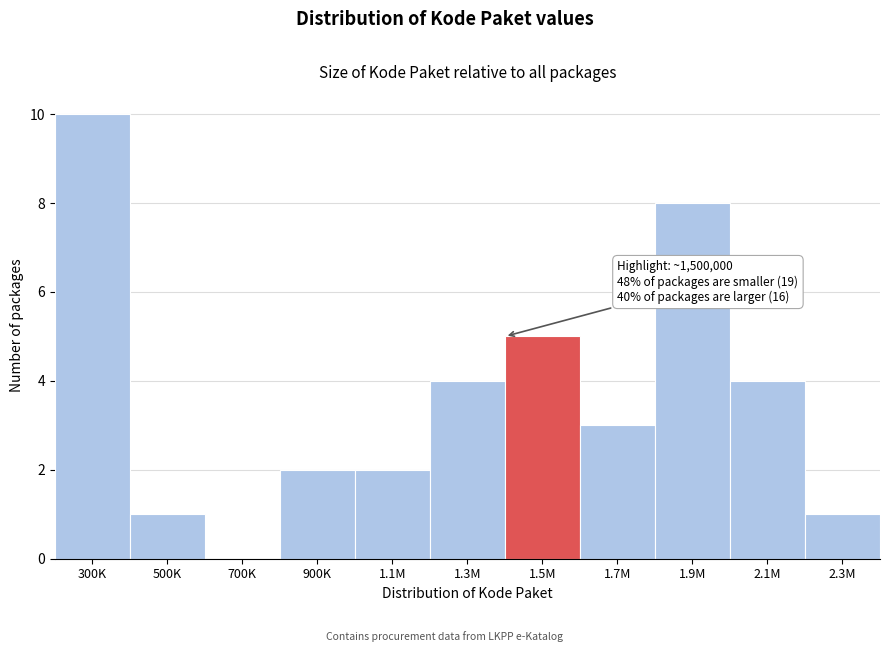

Reading left to right, extract all data points from this chart.

300K=10	500K=1	700K=0	900K=2	1.1M=2	1.3M=4	1.5M=5	1.7M=3	1.9M=8	2.1M=4	2.3M=1